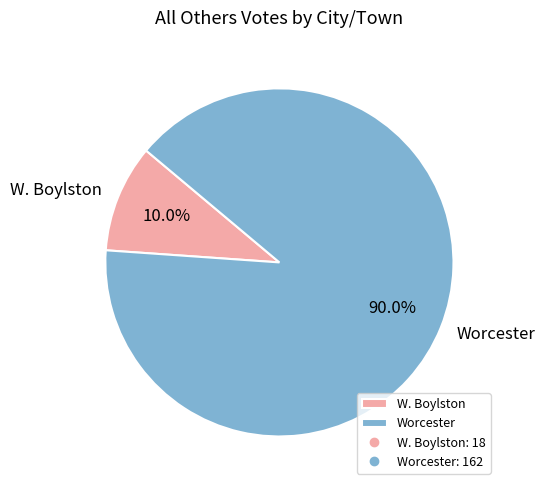

How many slices are in this pie chart?

2